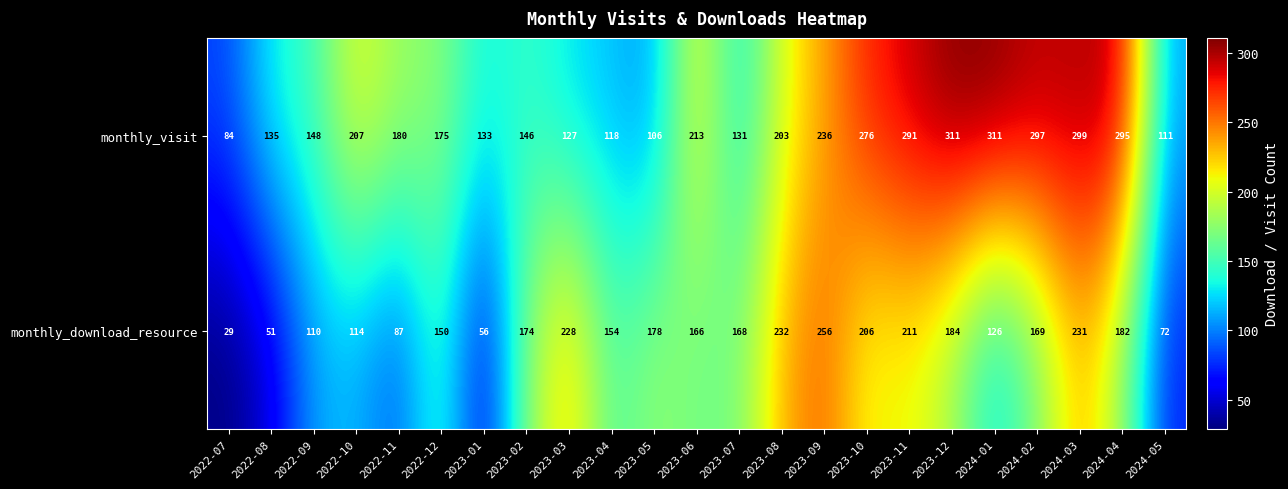

What is the total value across all series at 2022-11?

267